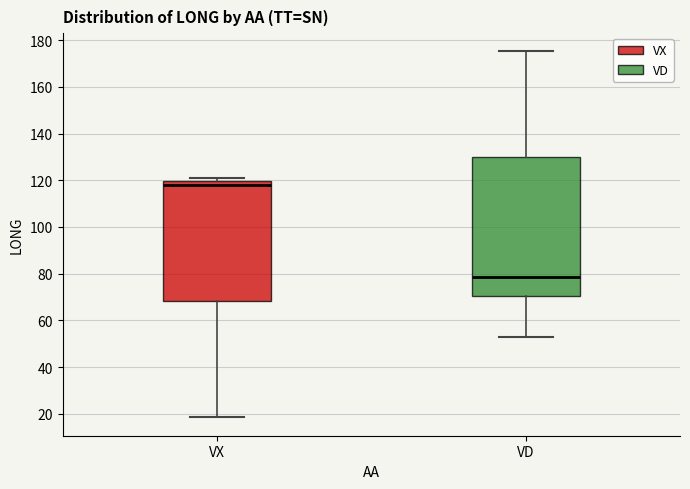

Comparing the boxes themselves (not the whiskers), which one is the tallest?

VD